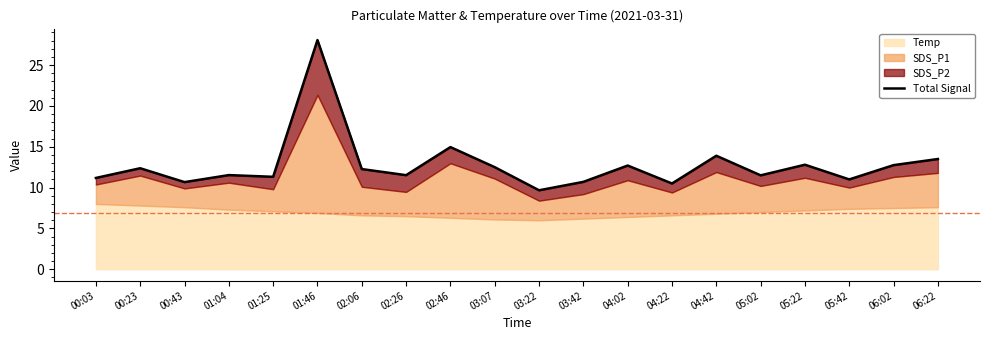

True or false: the data shows 7.3 at 04:42.

False